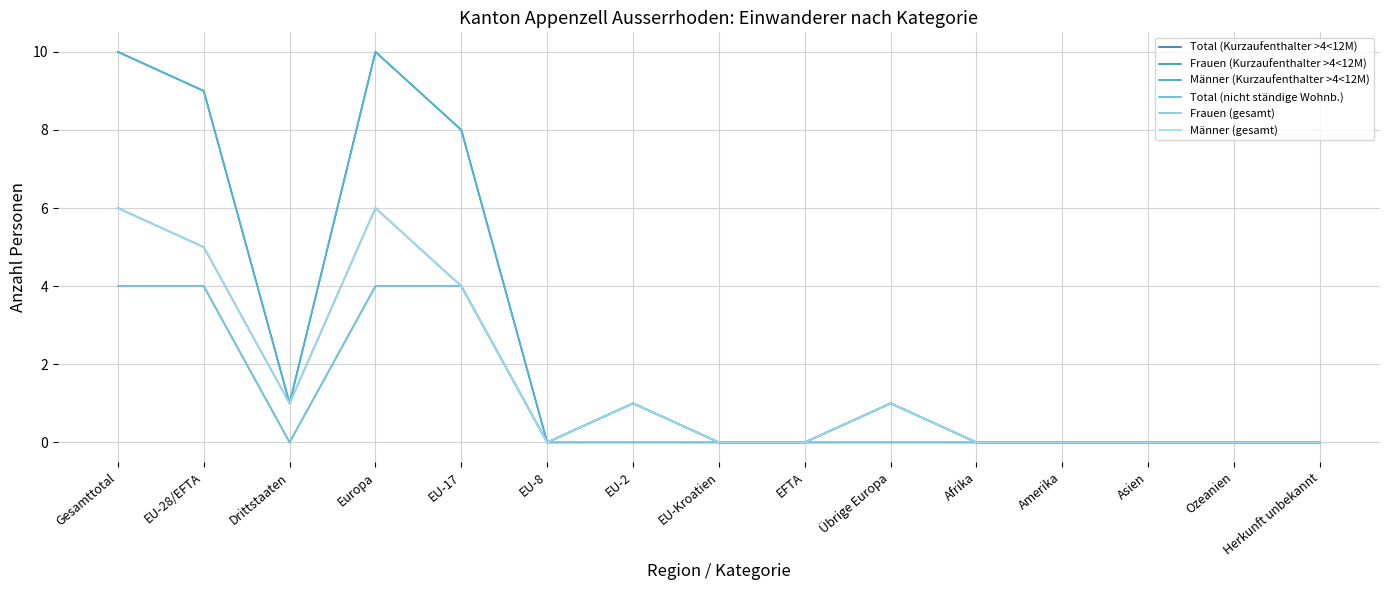

True or false: Frauen (gesamt) has more than 1 interior local peaks.

False